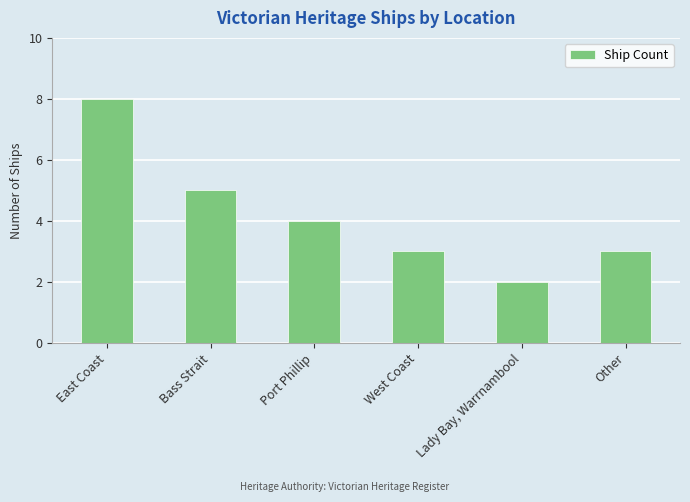

Reading left to right, extract all data points from this chart.

8	5	4	3	2	3